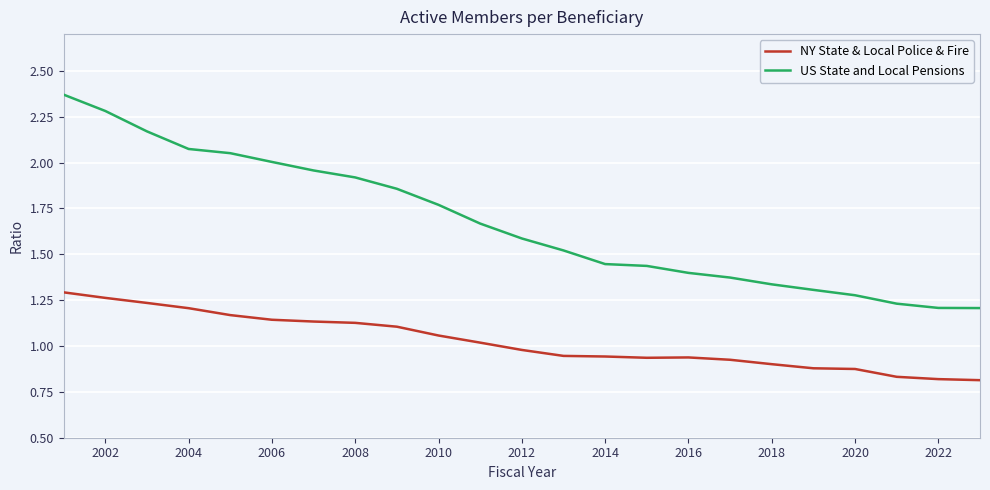

True or false: US State and Local Pensions and NY State & Local Police & Fire intersect in this chart.

False